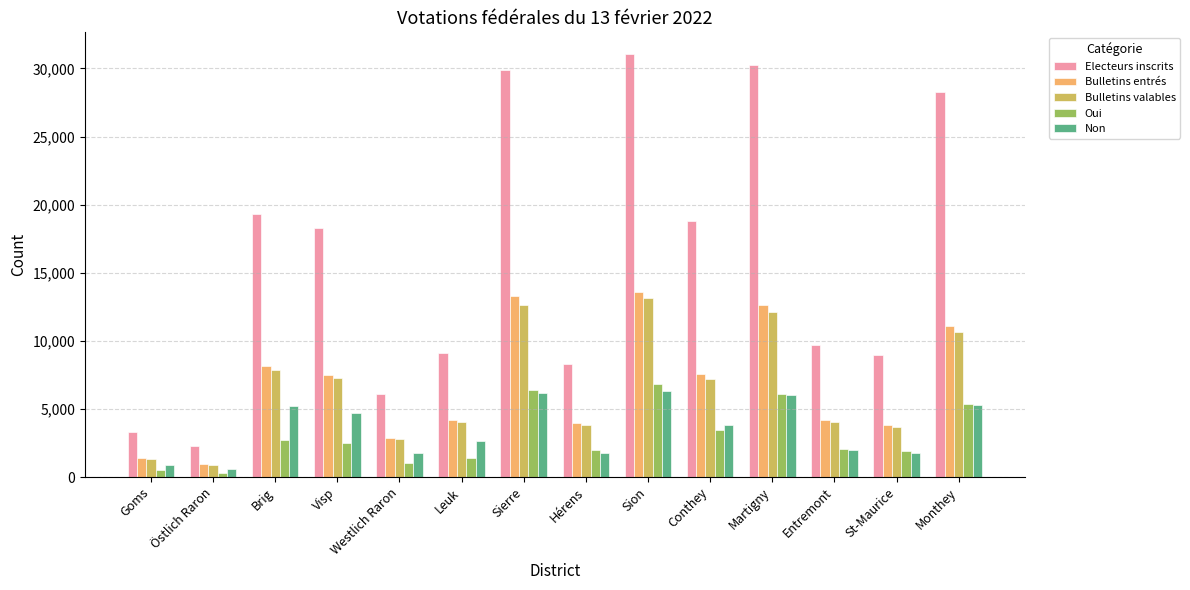

Which series has the largest total across all categories?

Electeurs inscrits